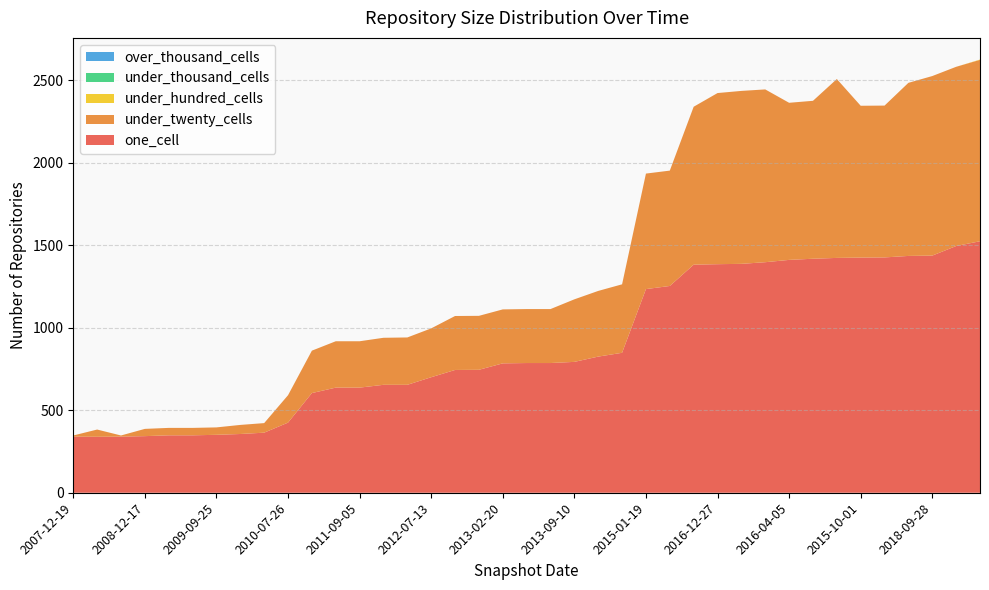

Reading left to right, list all the values displayed in this chart.

one_cell: 340	339	340	343	348	348	351	356	364	425	604	637	637	654	654	700	744	745	784	786	786	793	825	848	1234	1253	1382	1385	1387	1397	1411	1418	1423	1425	1426	1435	1437	1495	1524
under_twenty_cells: 7	44	7	44	45	45	45	55	58	166	257	281	281	285	287	296	327	327	327	327	327	379	398	415	700	699	957	1037	1048	1047	952	957	1084	920	920	1049	1088	1086	1099
under_hundred_cells: 0	0	0	0	0	0	0	0	0	0	0	0	0	0	0	0	0	0	0	0	0	0	0	0	0	0	0	0	0	0	0	0	0	0	0	0	0	0	2
under_thousand_cells: 0	0	0	0	0	0	0	0	0	0	0	0	0	0	0	0	0	0	0	0	0	0	0	0	0	0	0	0	0	0	0	0	0	0	0	0	0	0	0
over_thousand_cells: 0	0	0	0	0	0	0	0	0	0	0	0	0	0	0	0	0	0	0	0	0	0	0	0	0	0	0	0	0	0	0	0	0	0	0	0	0	0	0